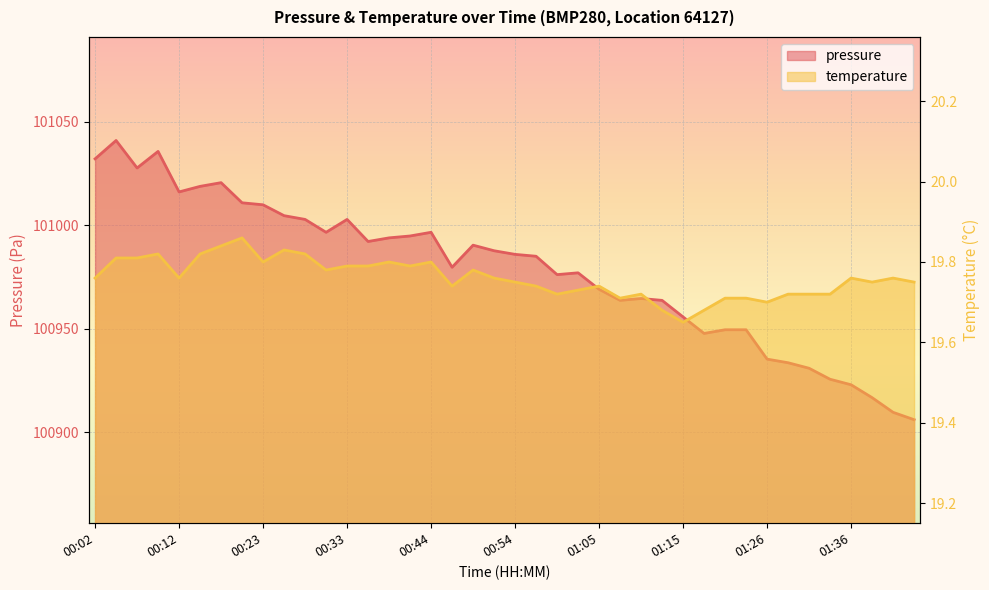

How many interior local peaks does the pressure series have?

8